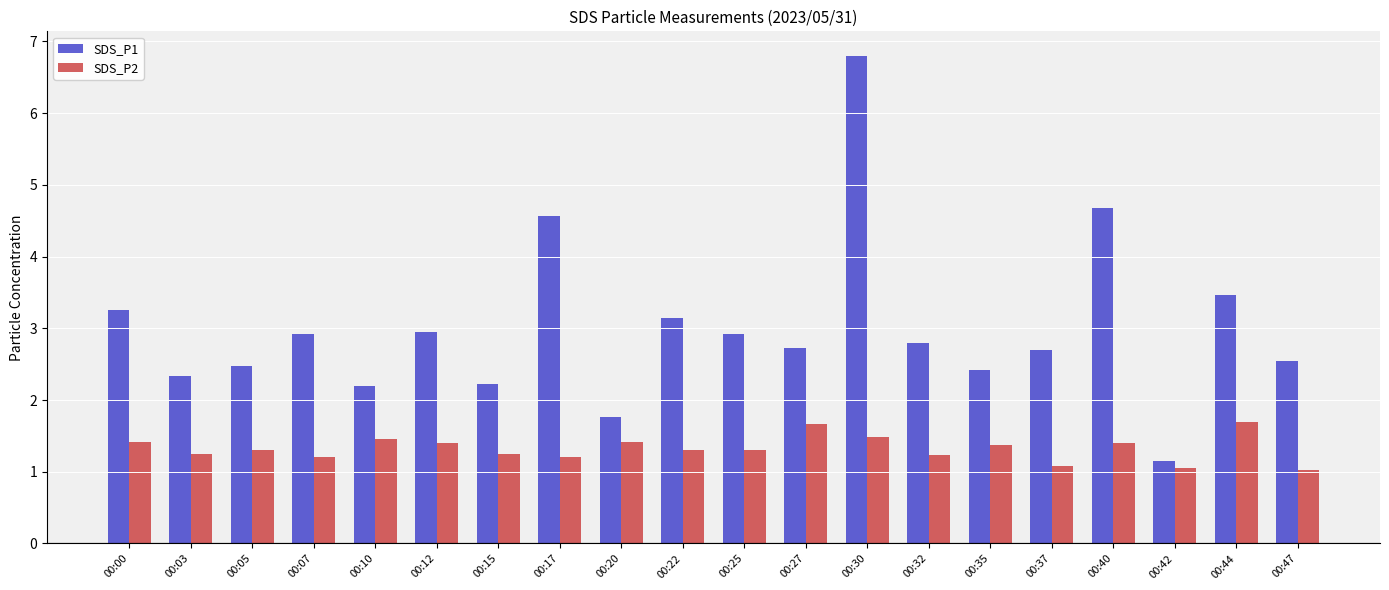

What are all the series names shown in the legend?

SDS_P1, SDS_P2